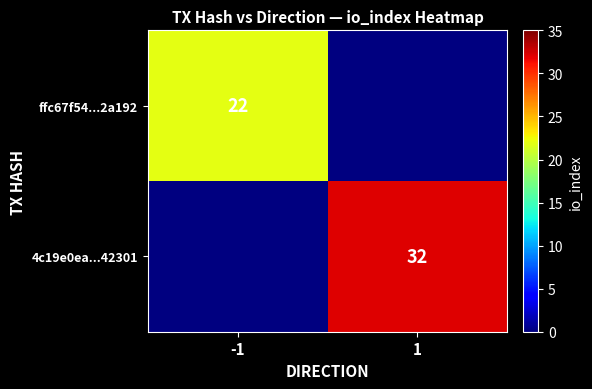

Is it true that ffc67f54...2a192 equals 22 at -1?

True